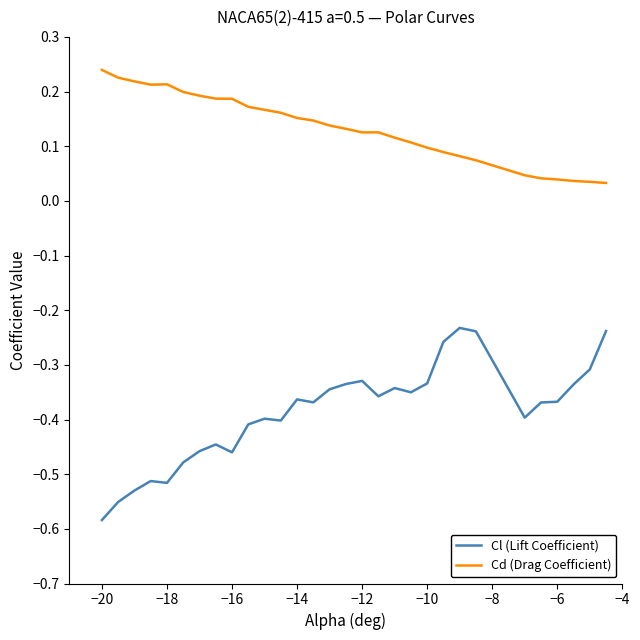

Which series has the largest range (max minus min)?

Cl (Lift Coefficient)